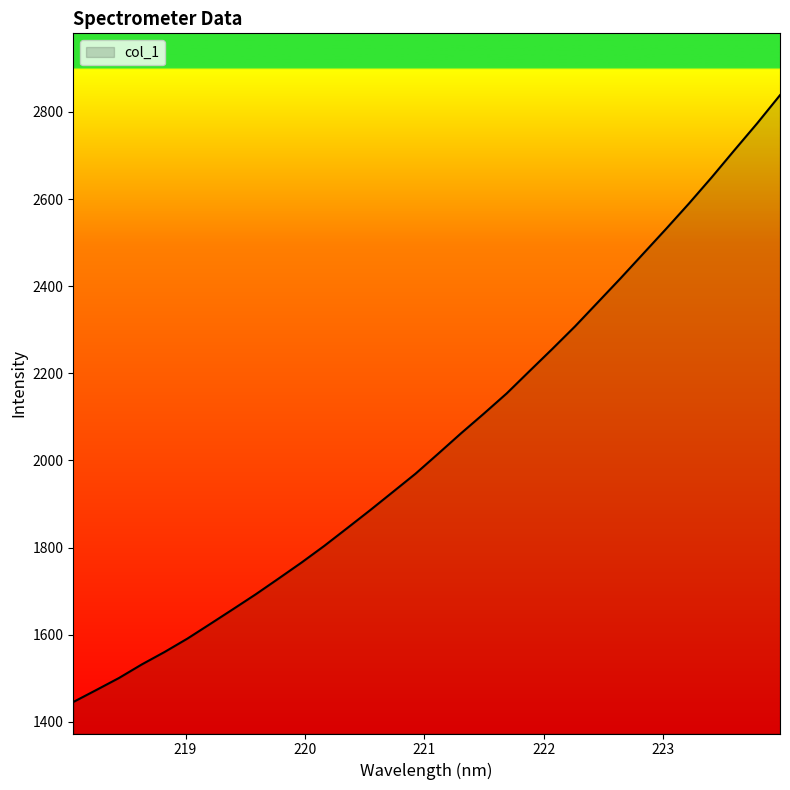

What is the maximum value shown in the chart?

2838.6